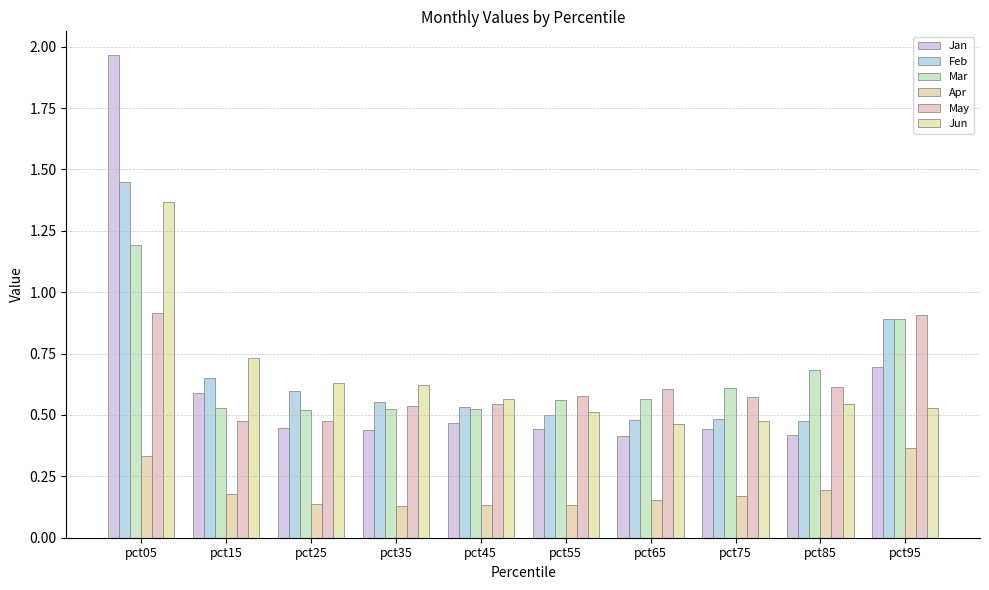

Between pct55 and pct25, which is larger?

pct25